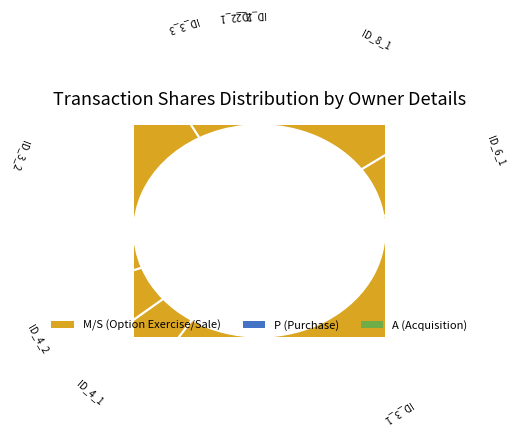

Is ID_4_1 the majority of the pie?

No